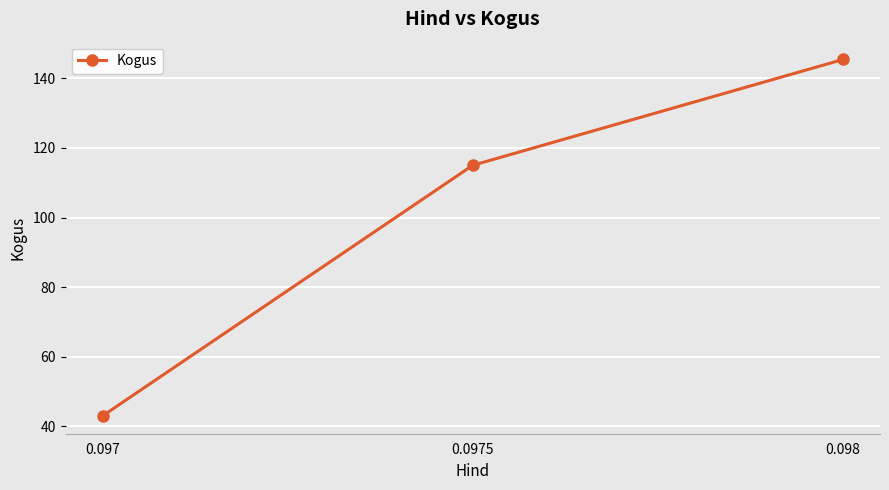

Which has a higher value, 0.097 or 0.0975?

0.0975